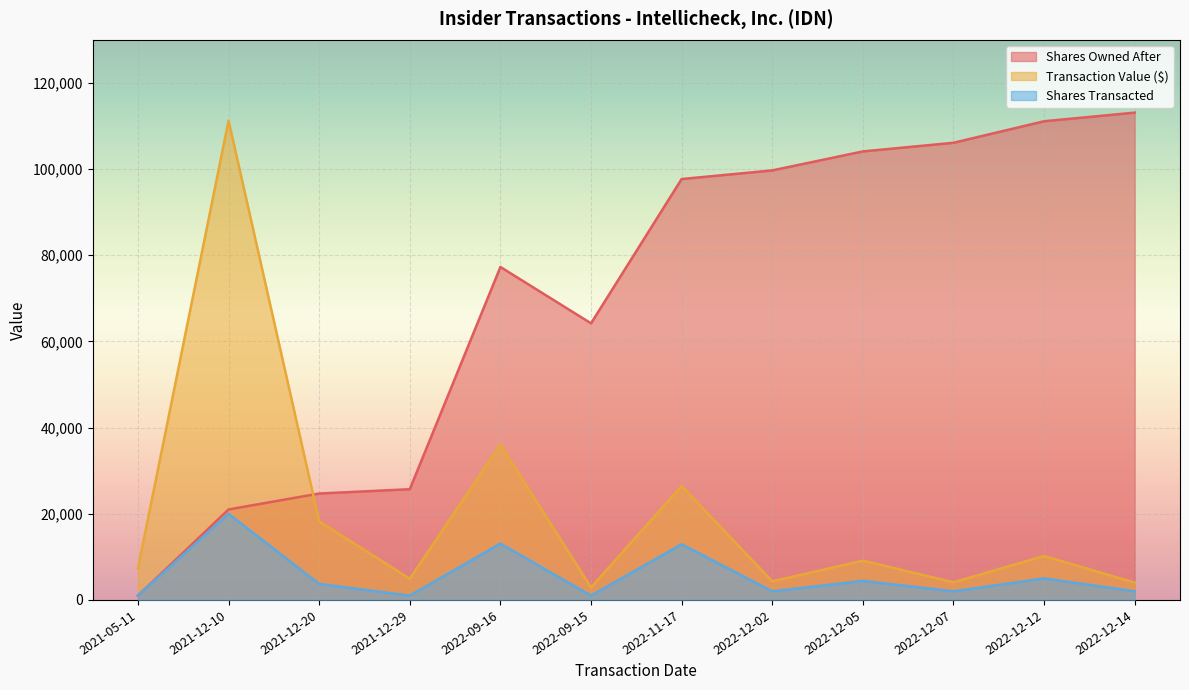

How many intersections are there between sharesOwnedFollowingTransaction and transactionValue?

1